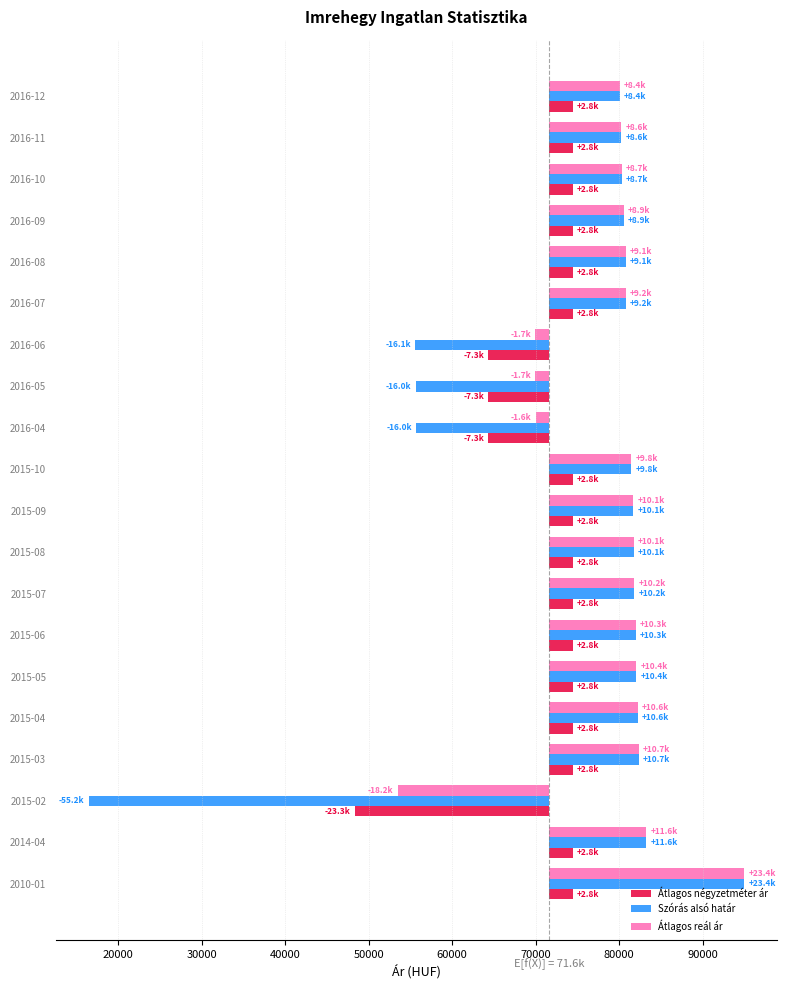

What is the maximum value for Átlagos négyzetméter ár?

2830.4